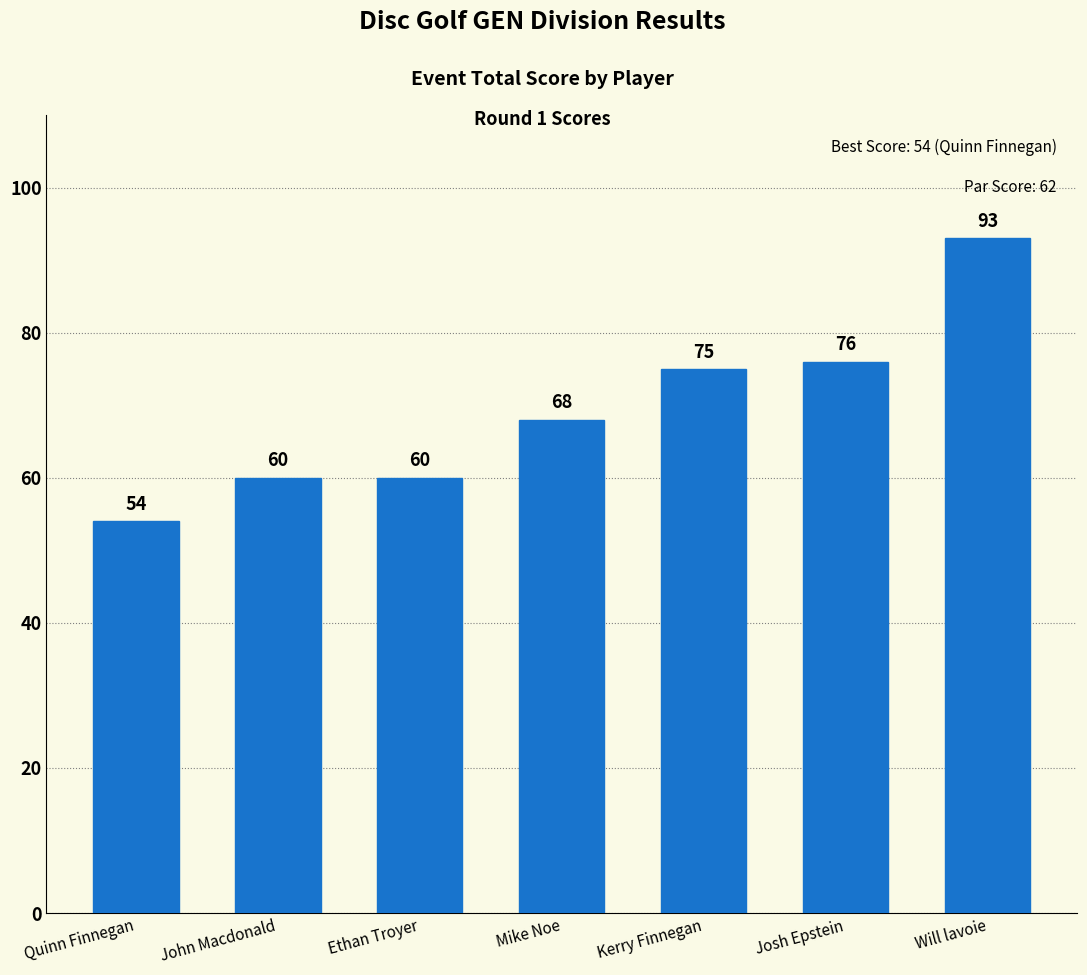

Which label corresponds to the largest value in the chart?

Will lavoie